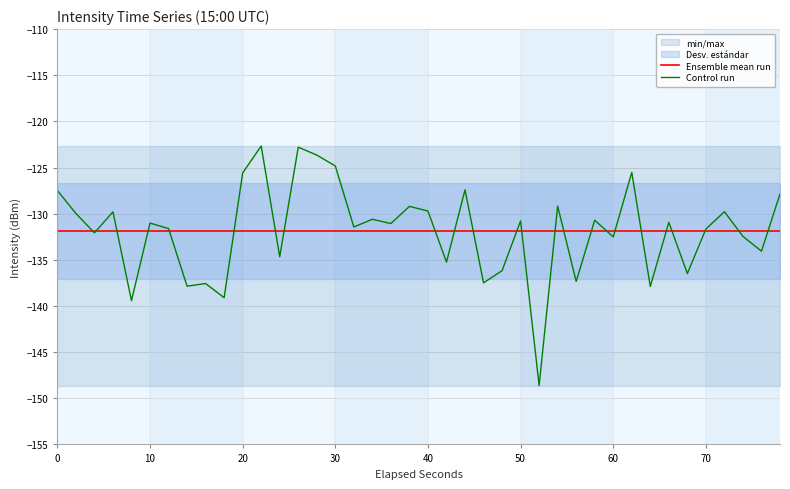

What is the maximum value for Control run?

-122.7